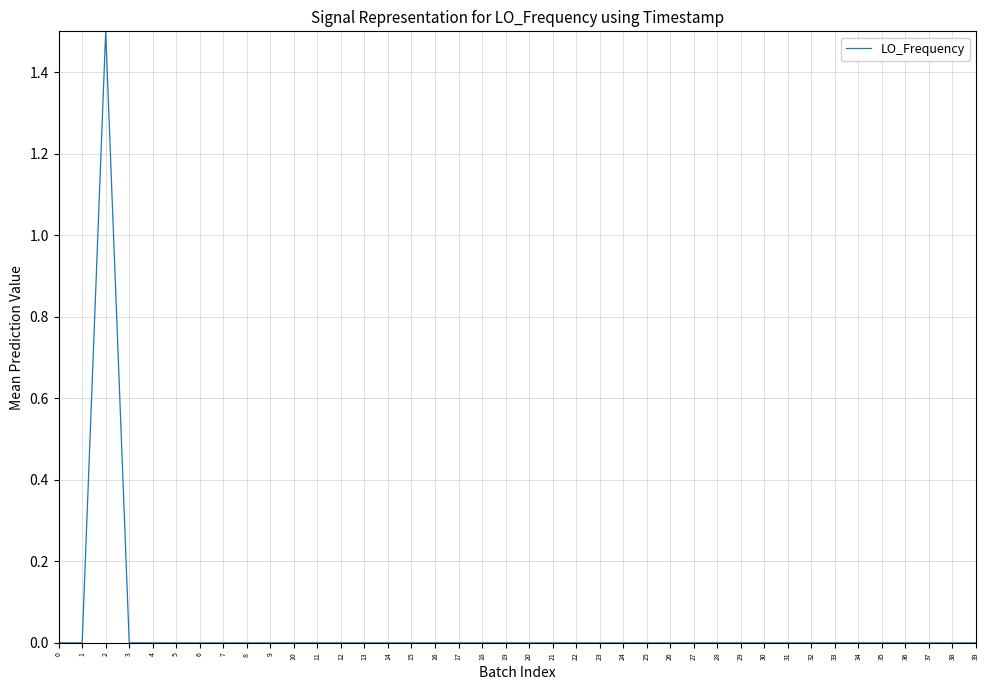

The value at 8 is 0.0. True or false?

True